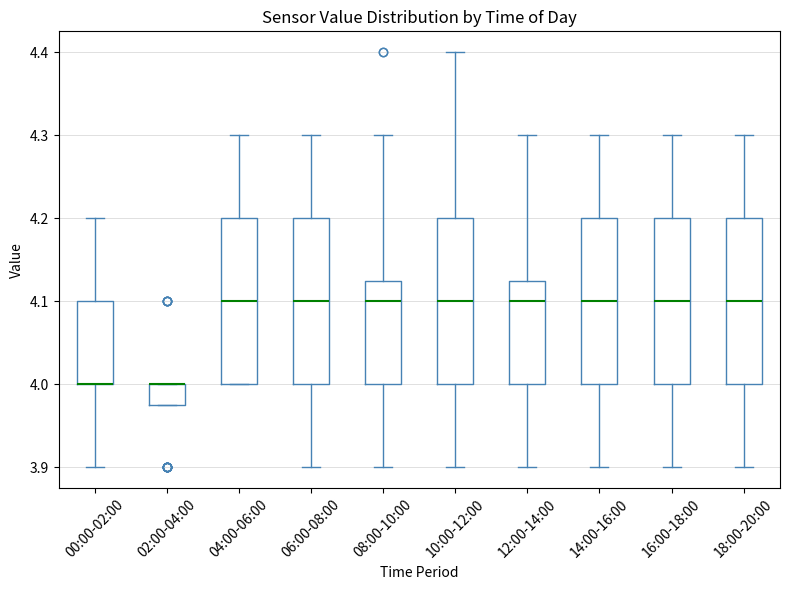

Reading left to right, read every box against the y-axis: the position of its median line, the range the box covers, and the ends of its whiskers. The values are not printed on the chart, so give them approximately, as read against the axis.

00:00-02:00: median 4.00 (drawn on the box's lower edge), box 4.00 to 4.10, whiskers 3.90 to 4.20
02:00-04:00: median 4.00 (drawn on the box's upper edge), box 3.98 to 4.00, whiskers 3.98 to 4.00
04:00-06:00: median 4.10, box 4.00 to 4.20, whiskers 4.00 to 4.30
06:00-08:00: median 4.10, box 4.00 to 4.20, whiskers 3.90 to 4.30
08:00-10:00: median 4.10, box 4.00 to 4.13, whiskers 3.90 to 4.30
10:00-12:00: median 4.10, box 4.00 to 4.20, whiskers 3.90 to 4.40
12:00-14:00: median 4.10, box 4.00 to 4.13, whiskers 3.90 to 4.30
14:00-16:00: median 4.10, box 4.00 to 4.20, whiskers 3.90 to 4.30
16:00-18:00: median 4.10, box 4.00 to 4.20, whiskers 3.90 to 4.30
18:00-20:00: median 4.10, box 4.00 to 4.20, whiskers 3.90 to 4.30